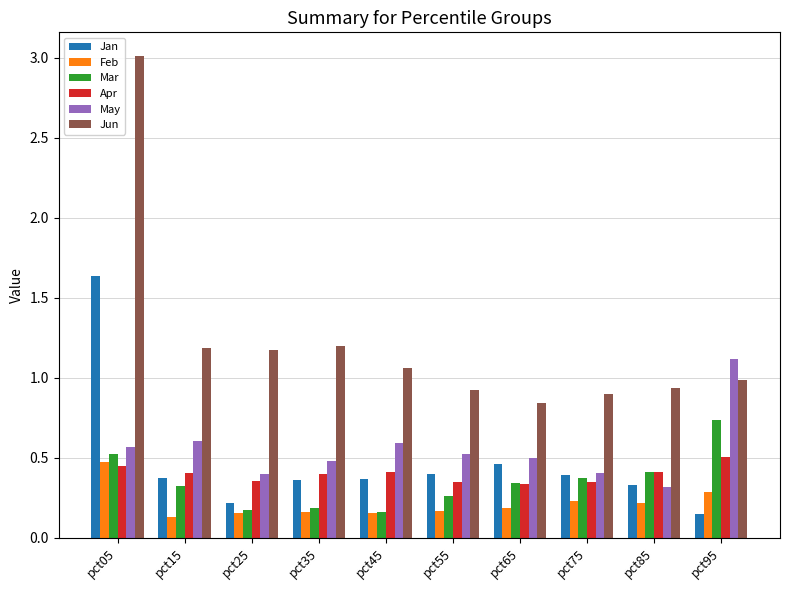

What is the total value across all series at pct75?

2.6